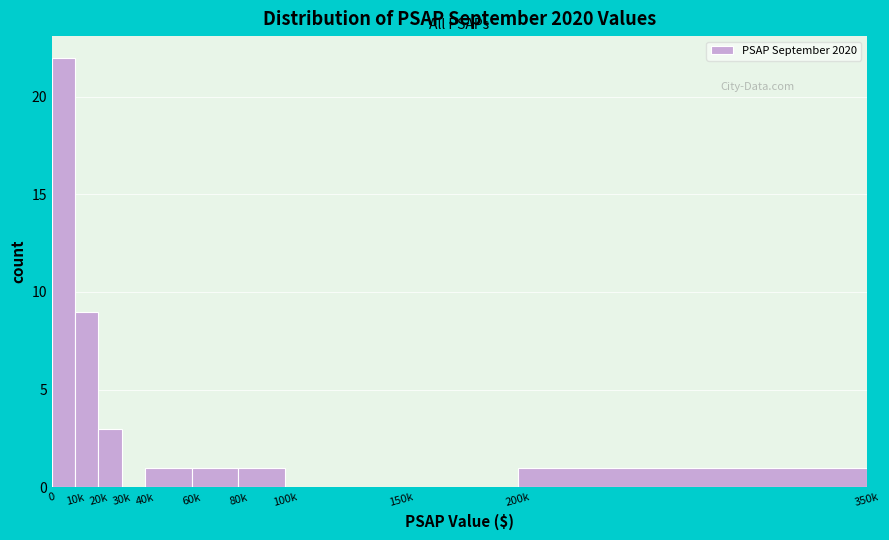

Reading right to left, extract all data points from this chart.

200k=1	150k=0	100k=0	80k=1	60k=1	40k=1	30k=0	20k=3	10k=9	0=22